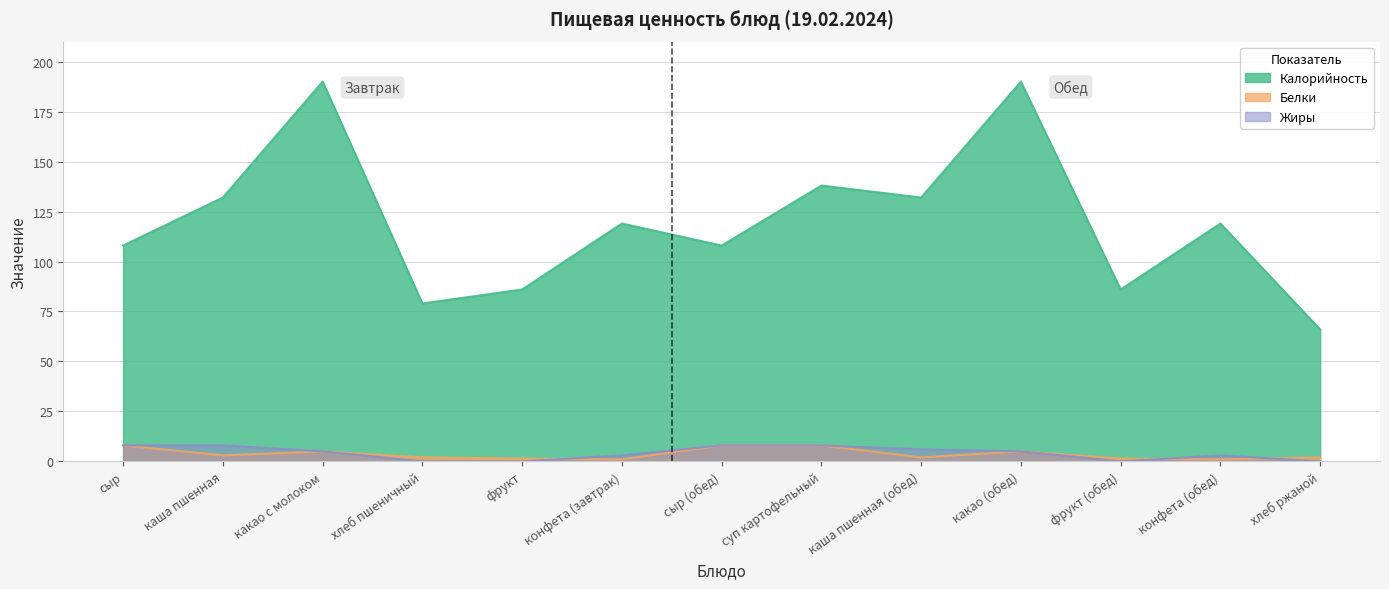

Does the chart display data point markers on the line(s)?

No